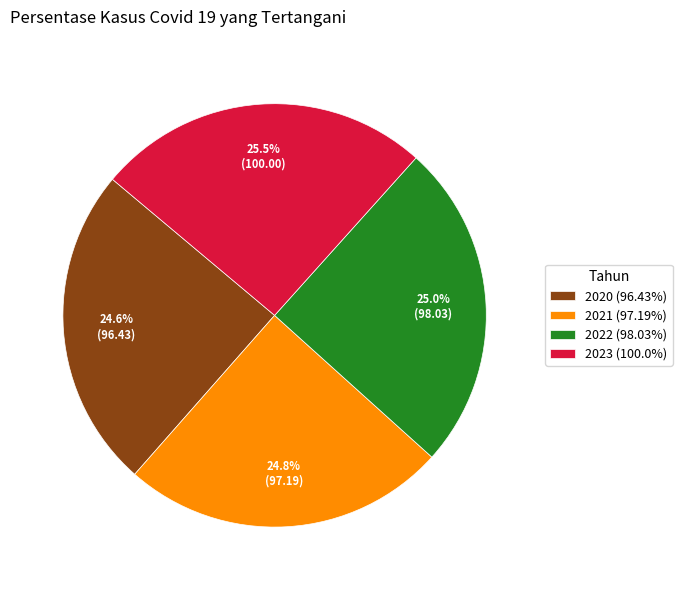

Approximately how many times larger is the value at 2021 (97.19%) compared to 2020 (96.43%)?

1.0